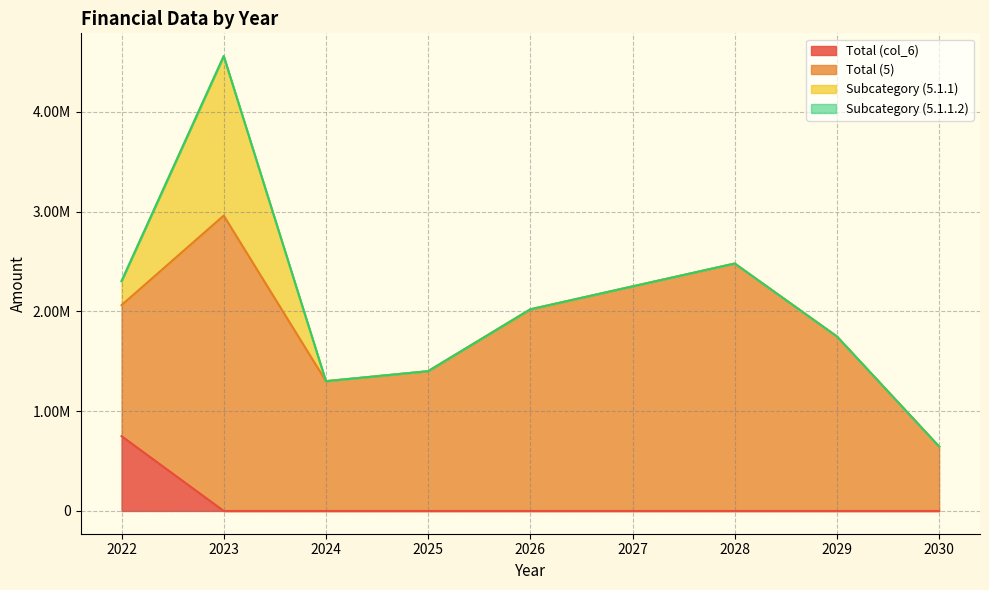

True or false: Total (5) and Subcategory (5.1.1) intersect in this chart.

False